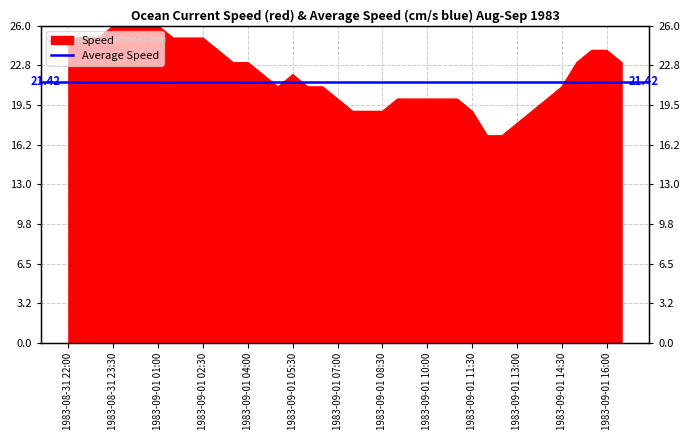

The chart shows a value of 27 at 1983-09-01 08:00. True or false?

False